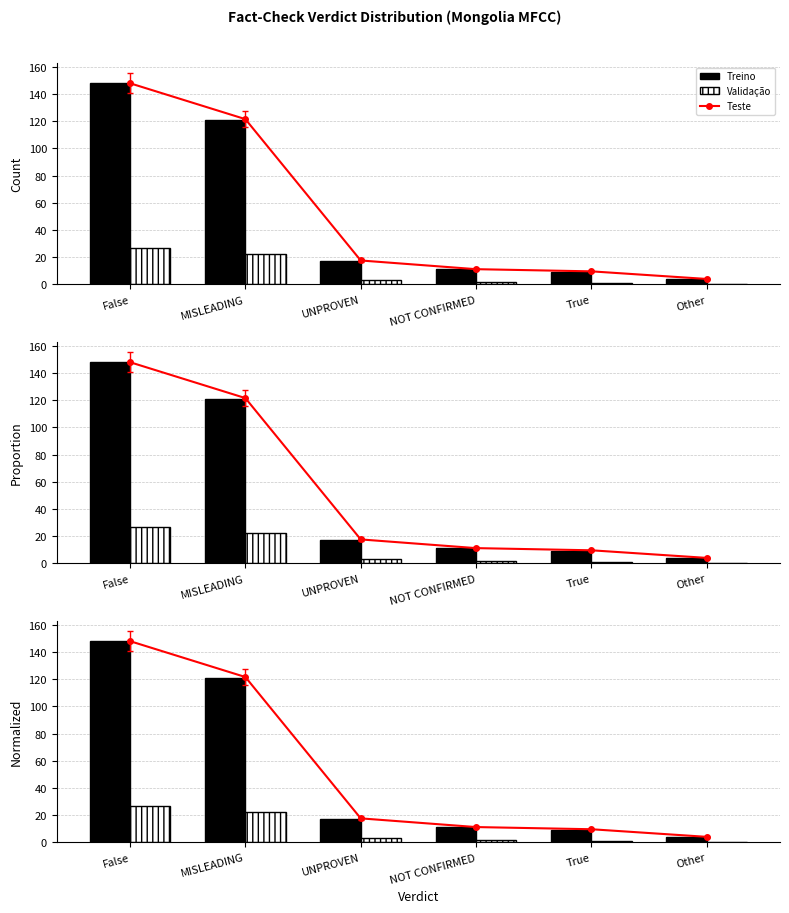

At which category does the chart reach its peak across all series?

False